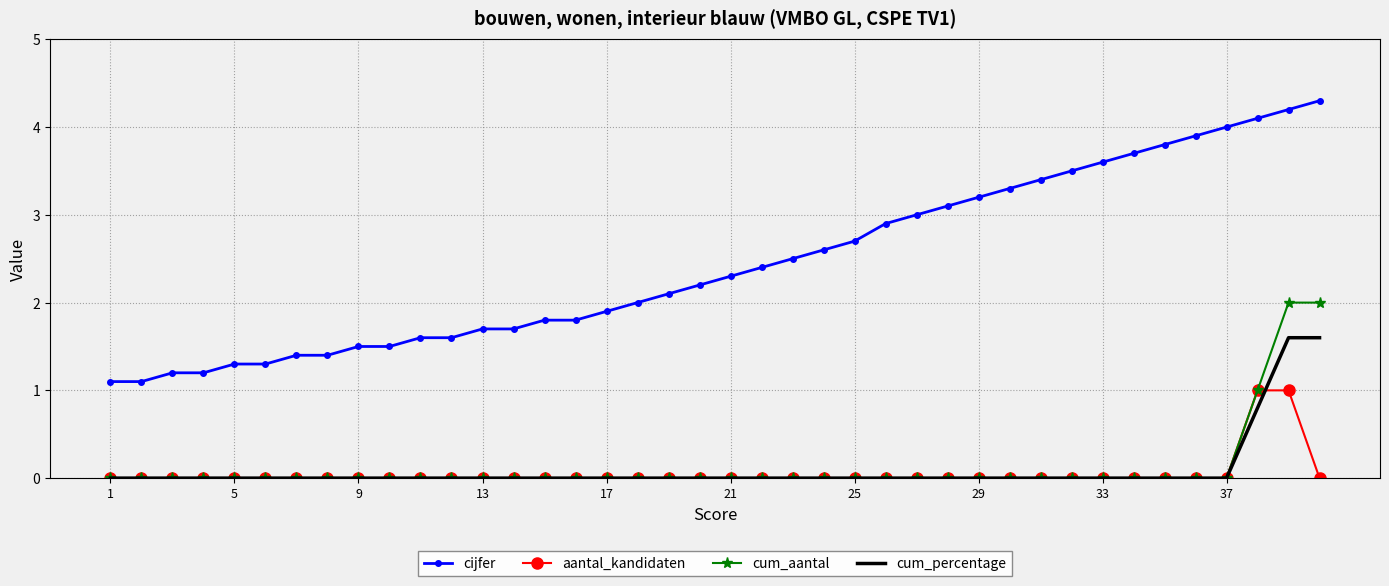

What is the greatest value displayed?

4.3